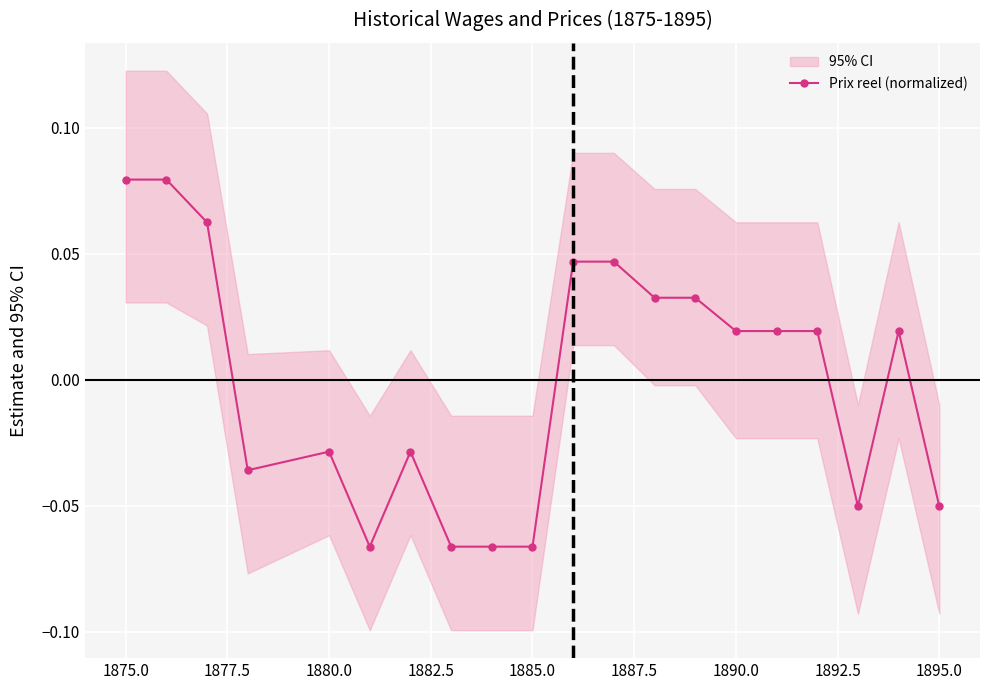

How many values are below 0?

9